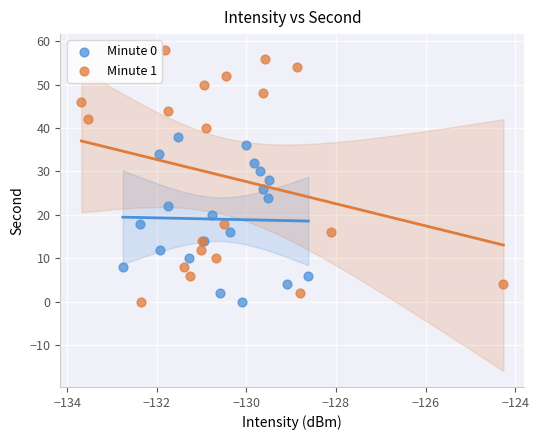

Which series has the widest spread of Y values?

Minute 1